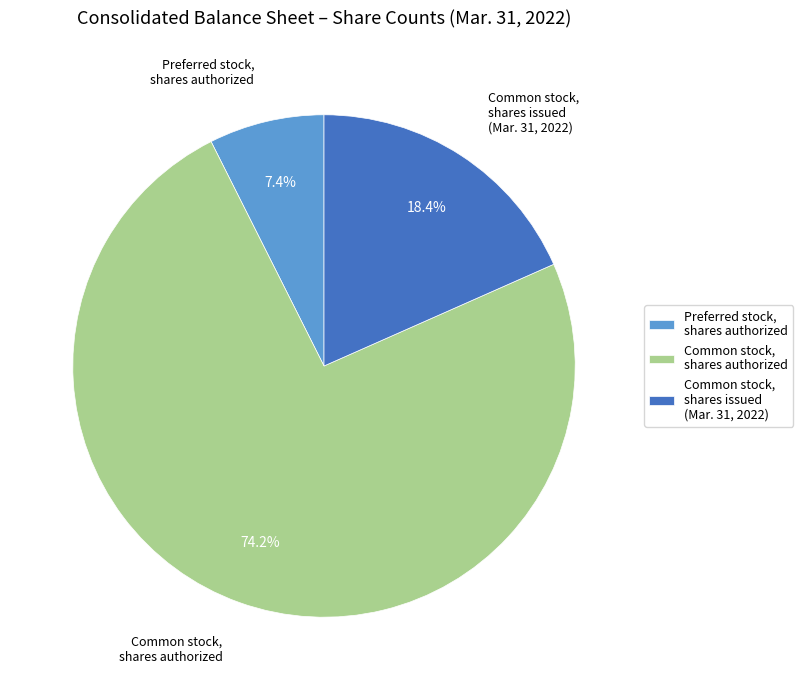

What is the smallest slice in the pie chart?

Preferred stock, shares authorized